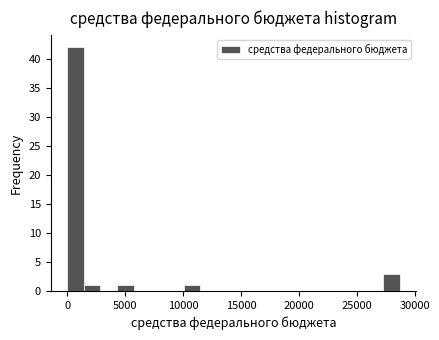

Read against the x-axis, roughly where is the centre of the tallest bar?

500